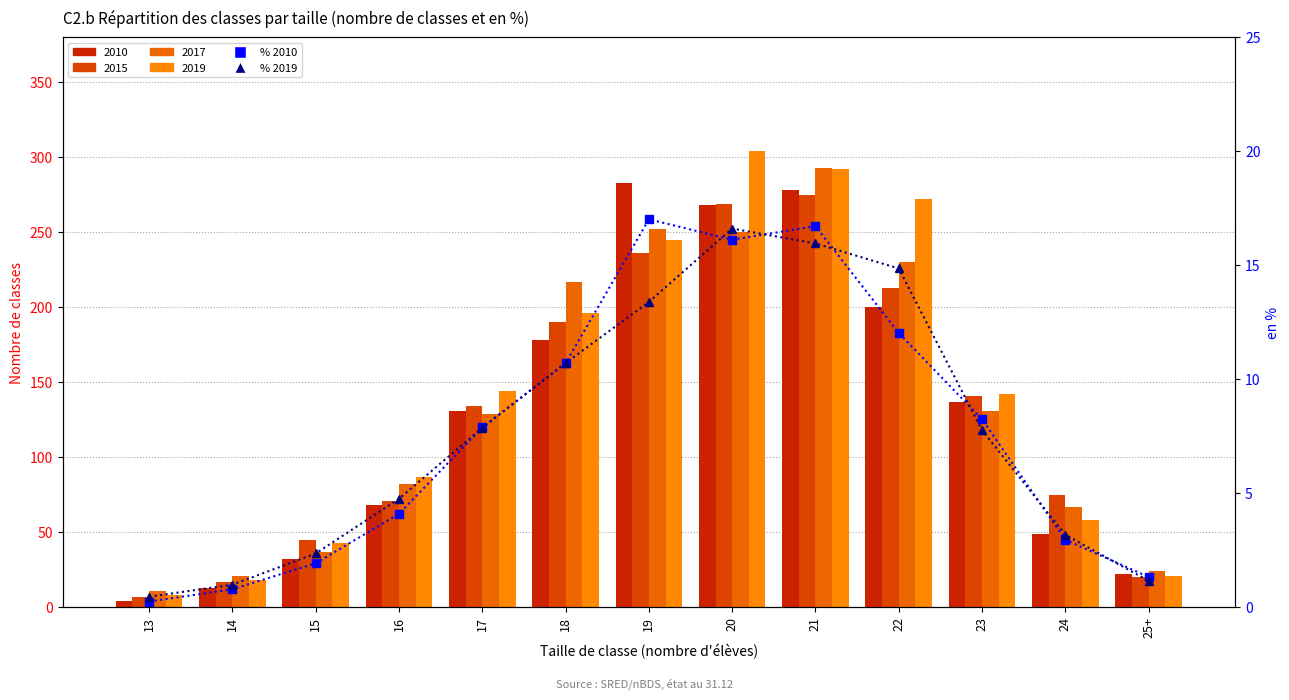

What position from the left is 23?

11